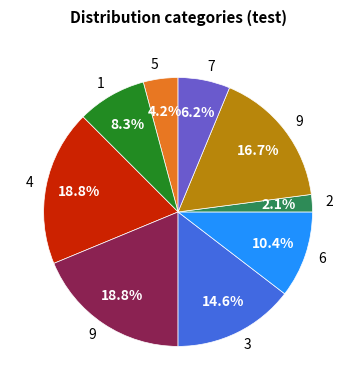

Is there a majority slice in this chart?

No